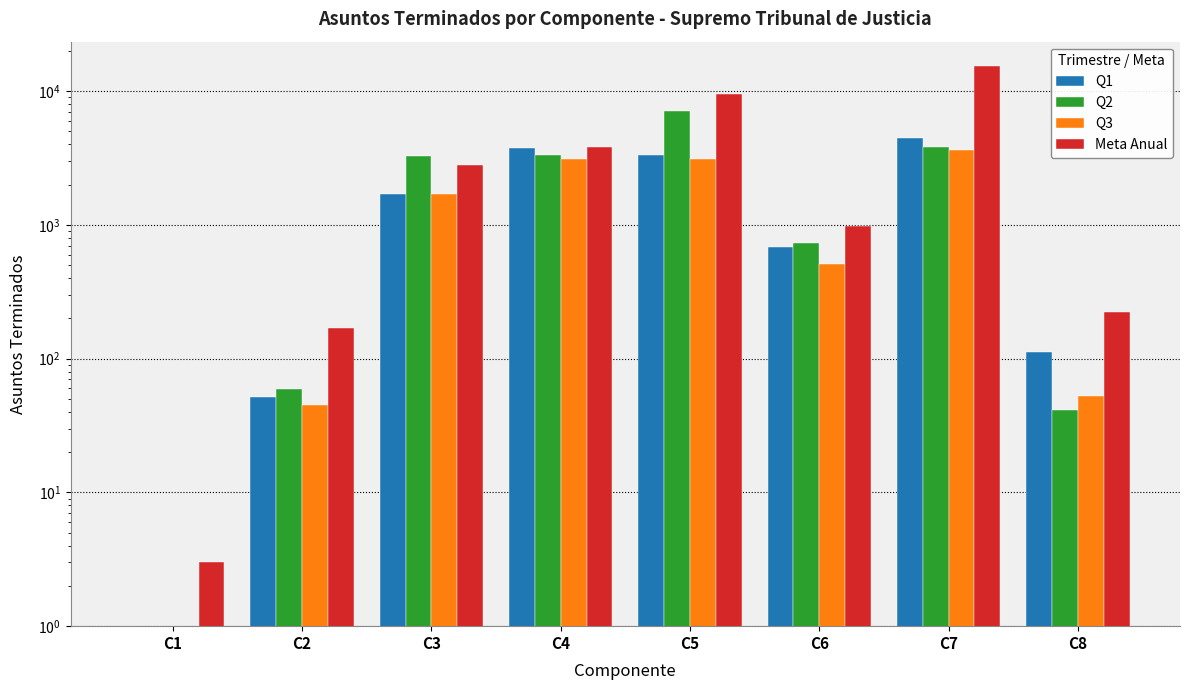

At how many categories does at least one series exceed 2129?

4